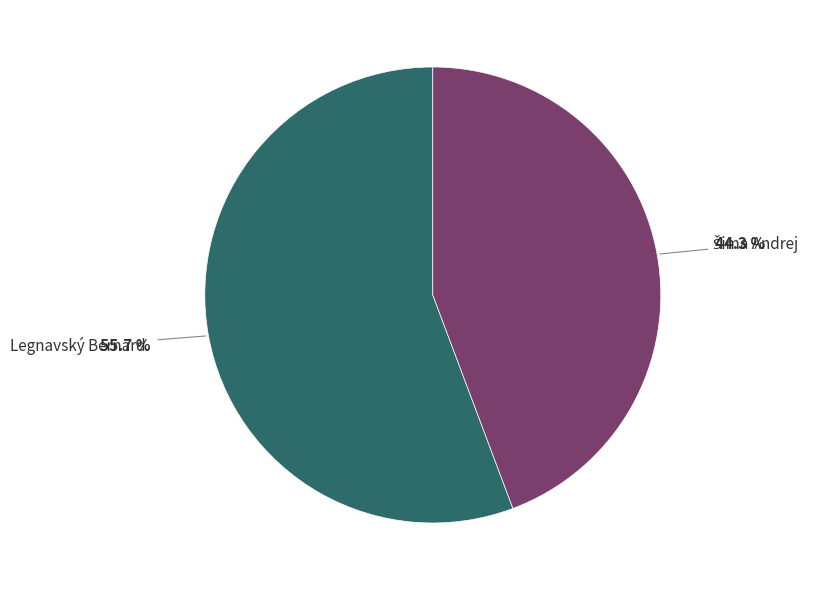

Which category has the biggest portion of the pie?

Legnavský Bernard